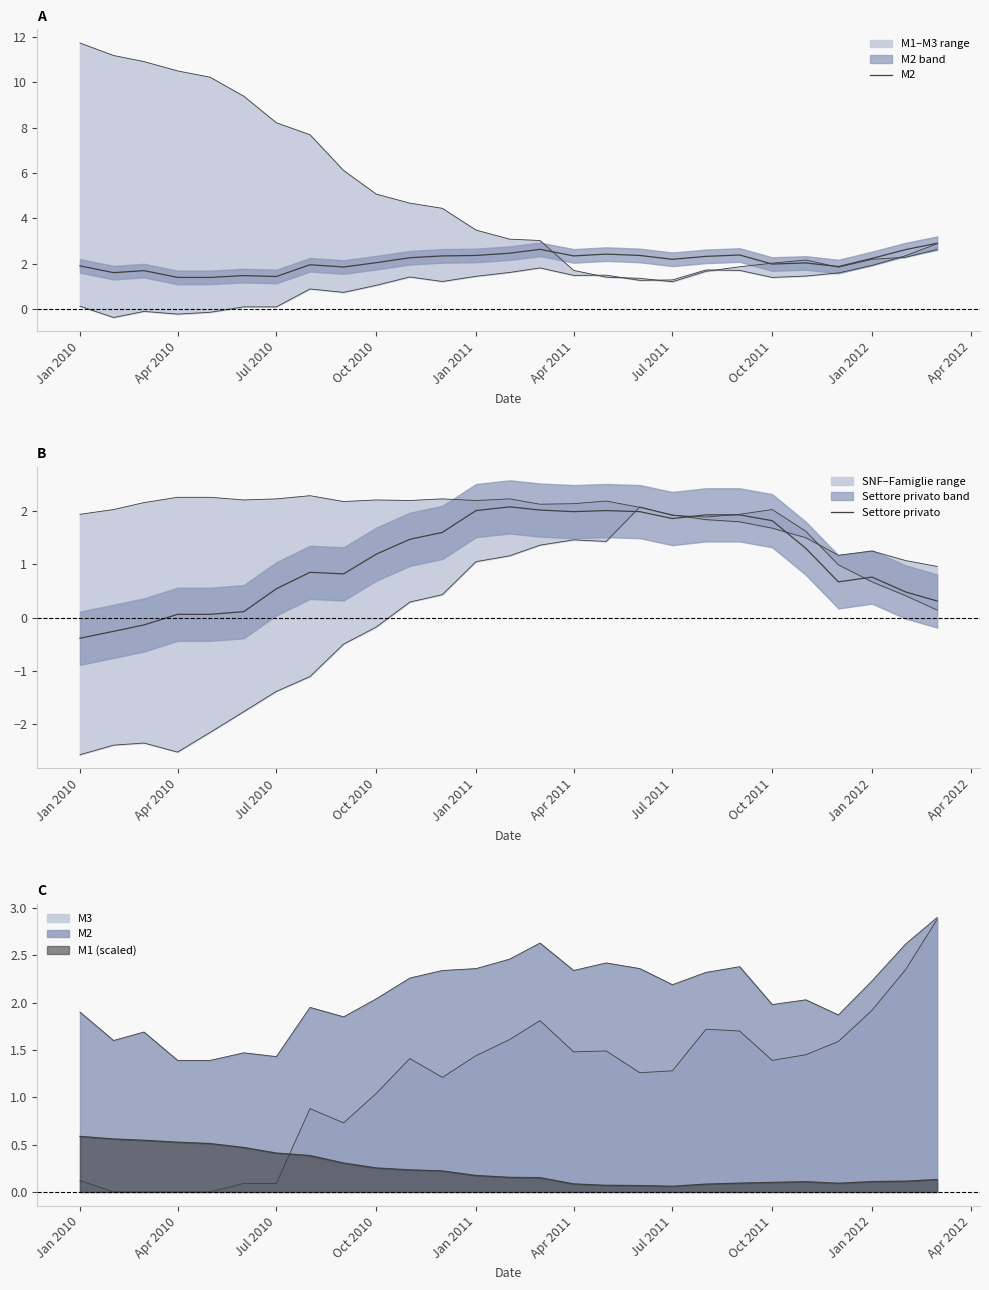

True or false: Settore privato and M2 cross at least once.

False